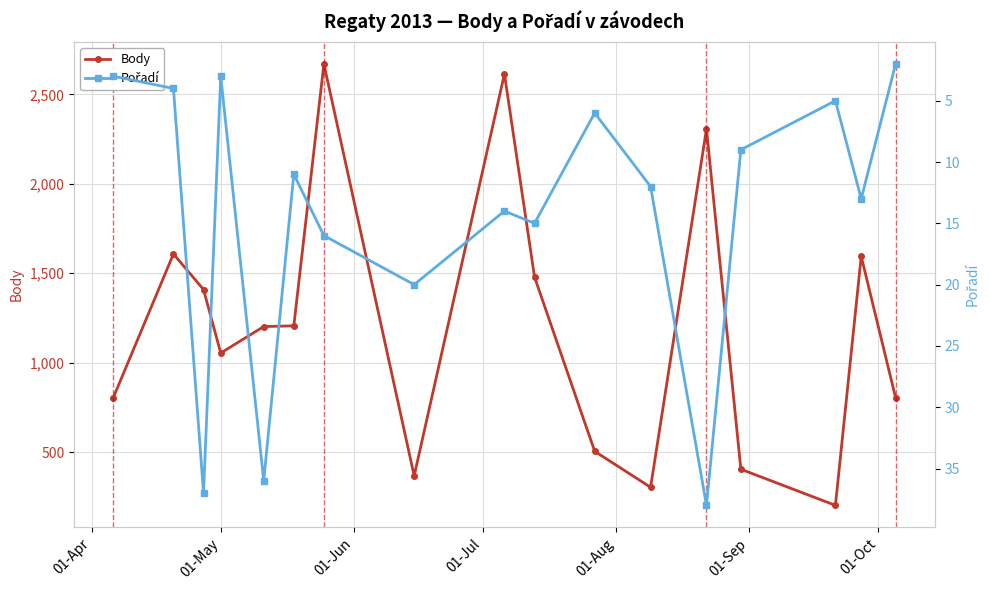

What is the maximum value for Pořadí?

38